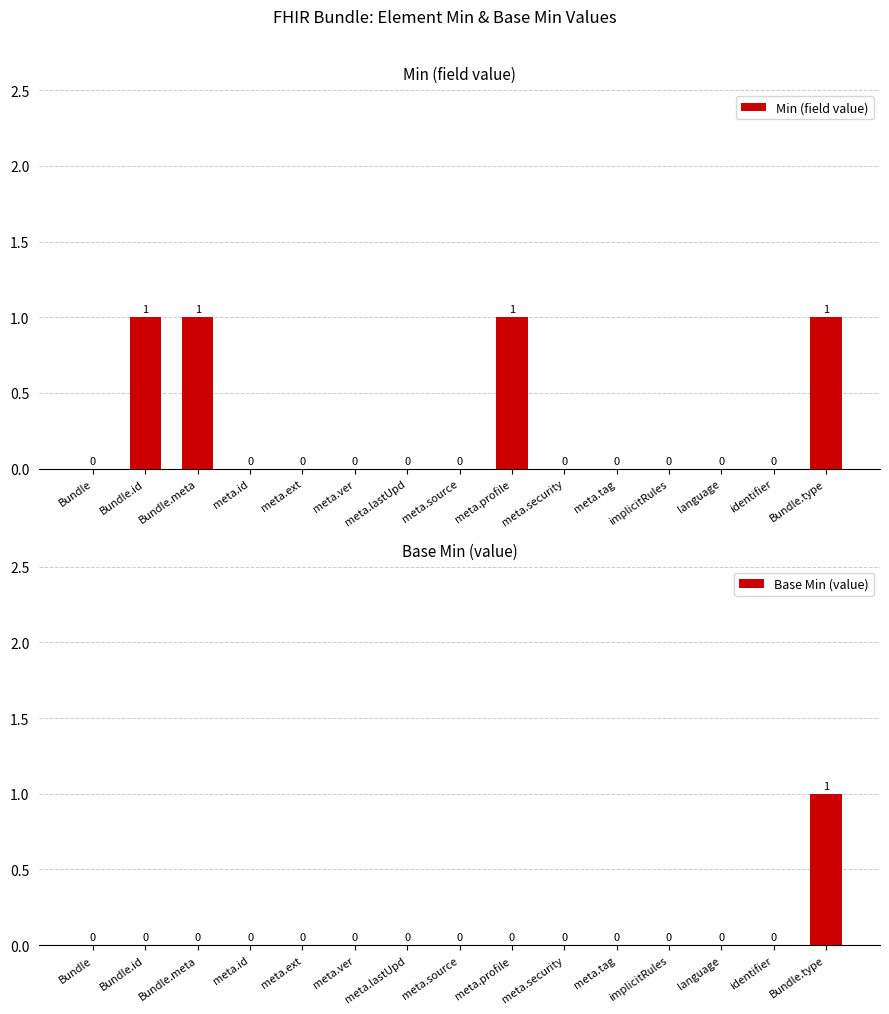

What position from the right is meta.lastUpd?

9